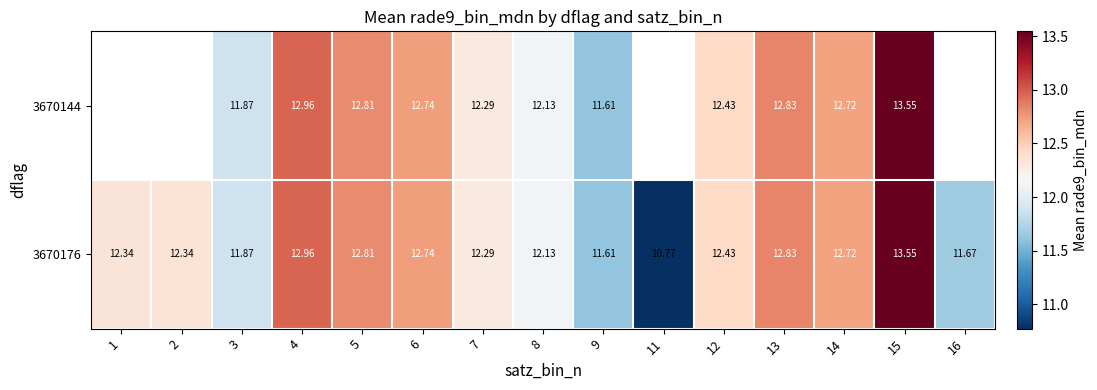

How many data points in 3670176 are above 12?

11